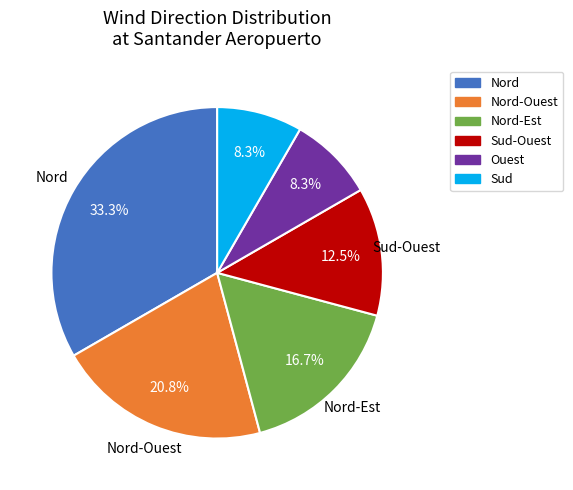

Is there a majority slice in this chart?

No